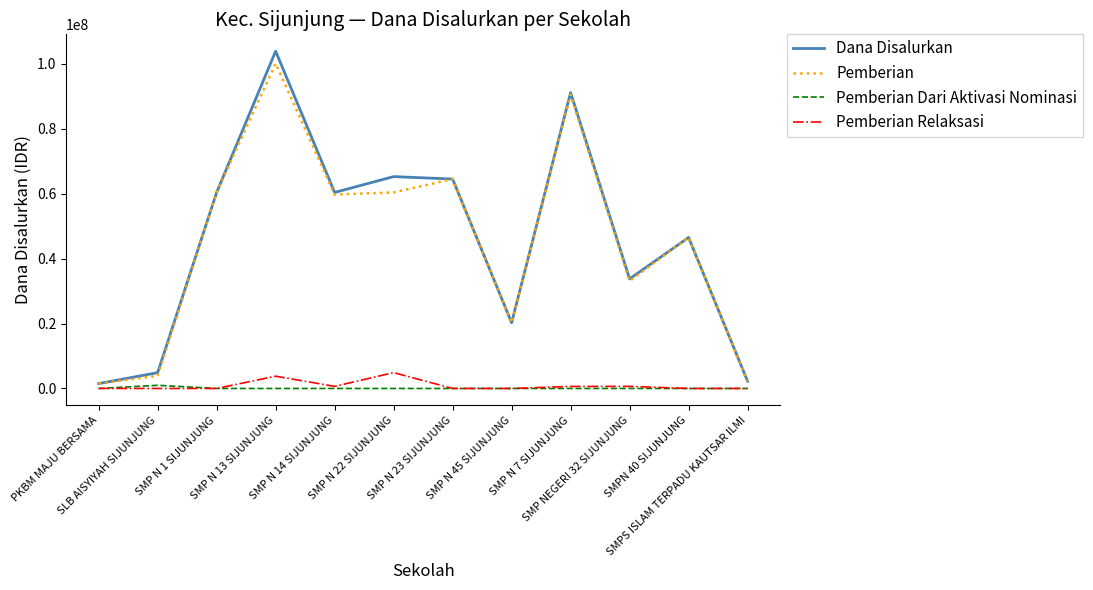

What is the maximum value for Pemberian Relaksasi?

4878504.7